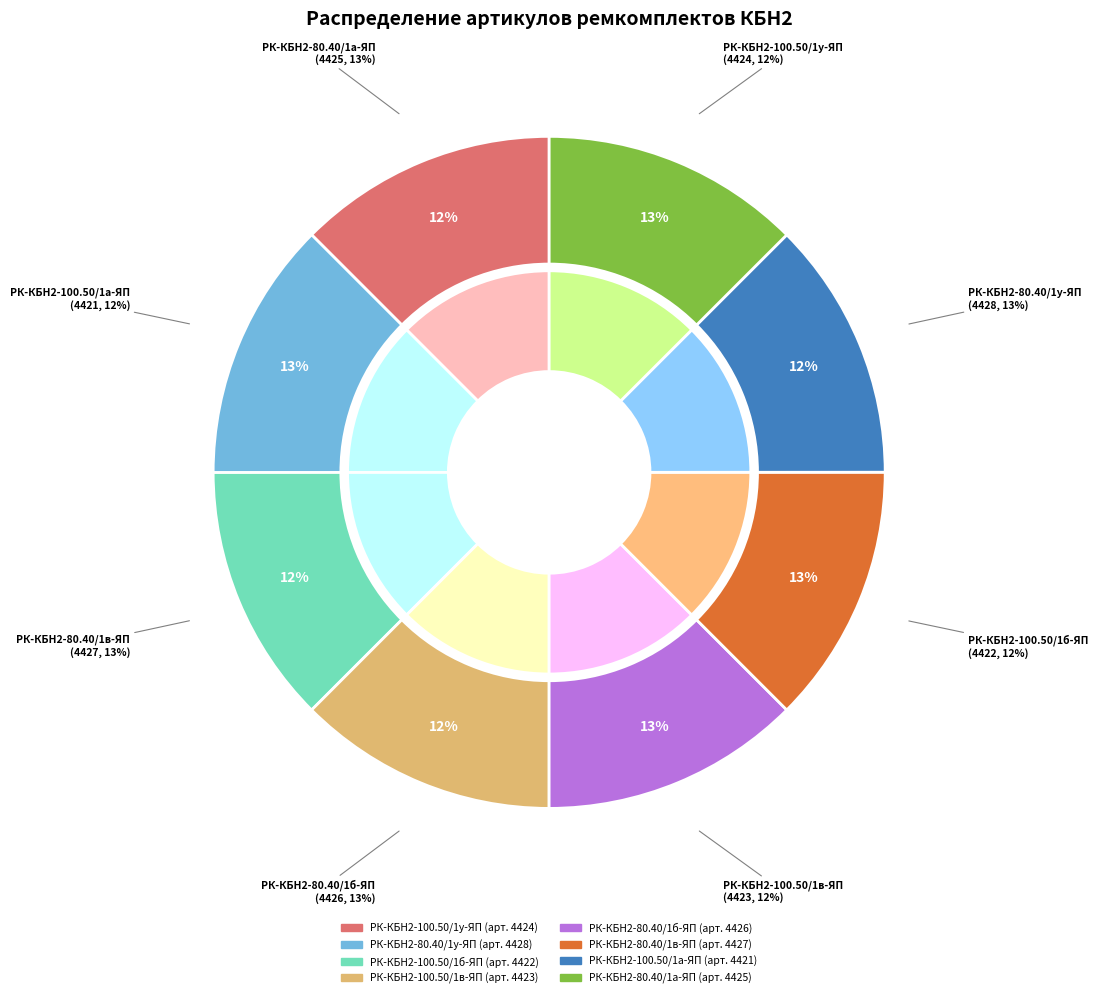

What is the change in value from РК-КБН2-80.40/1у-ЯП to РК-КБН2-100.50/1б-ЯП?

-6